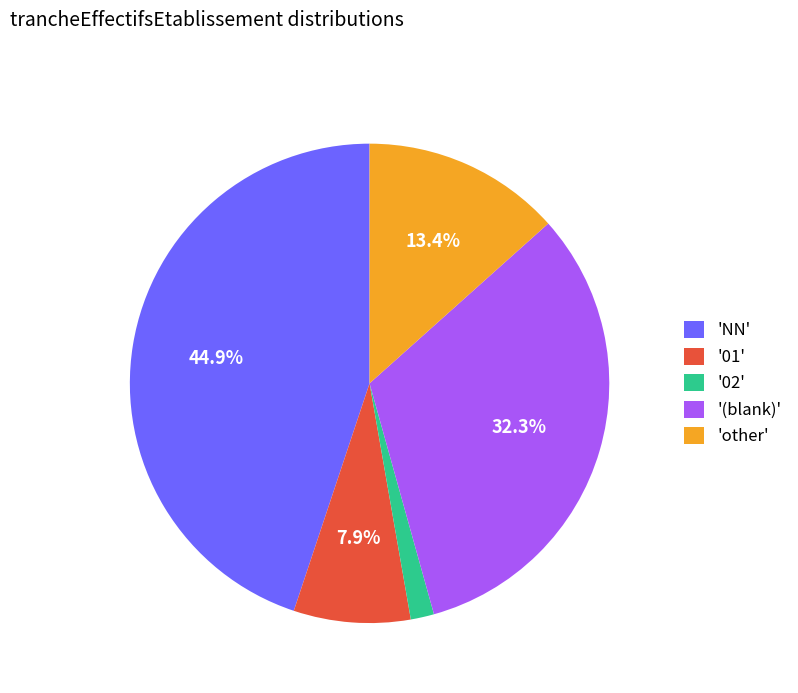

Rank the categories by value from highest to lowest.

'NN', '(blank)', 'other', '01', '02'